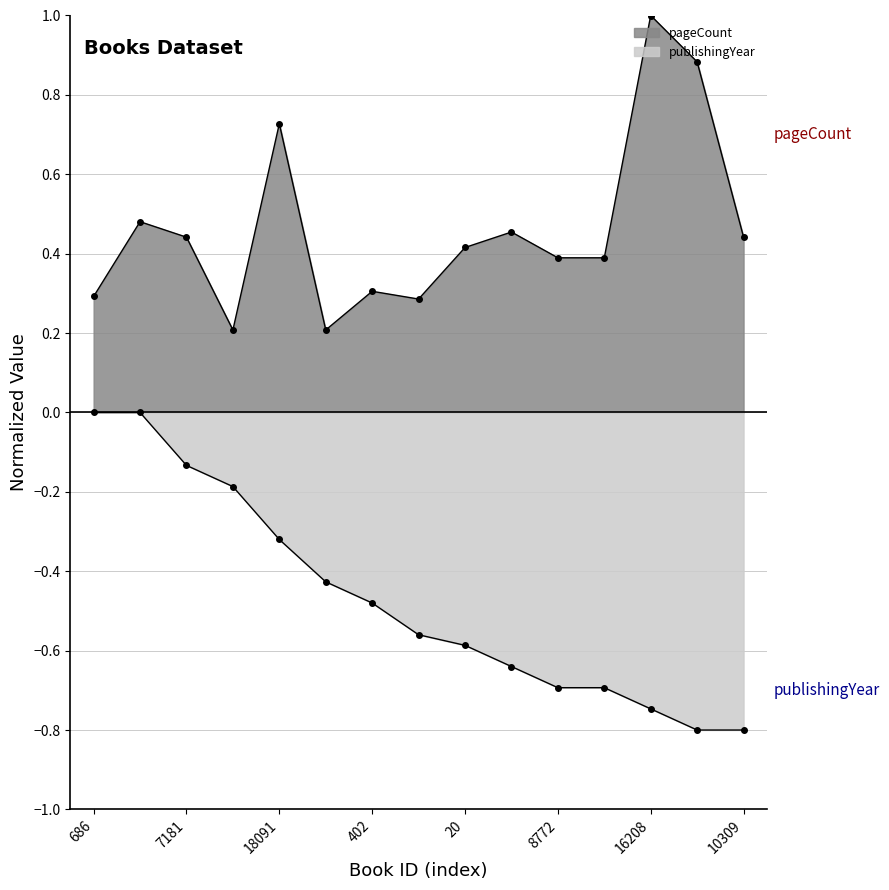

Is it true that the value at 686 is 0.3?

True